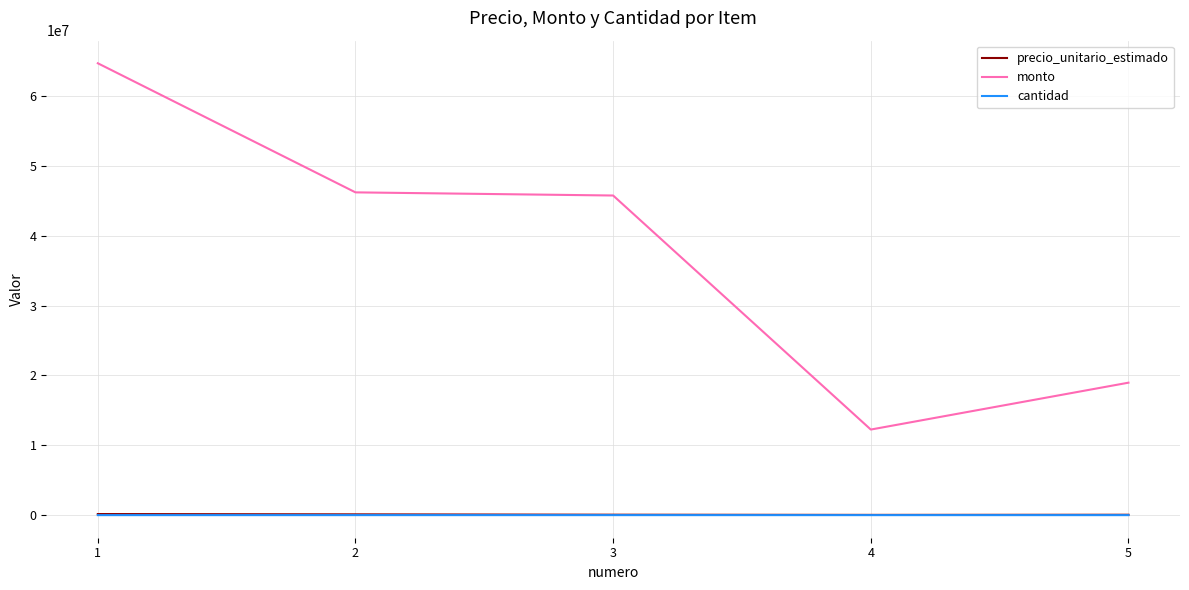

What is the lowest value of the monto series?

12250000